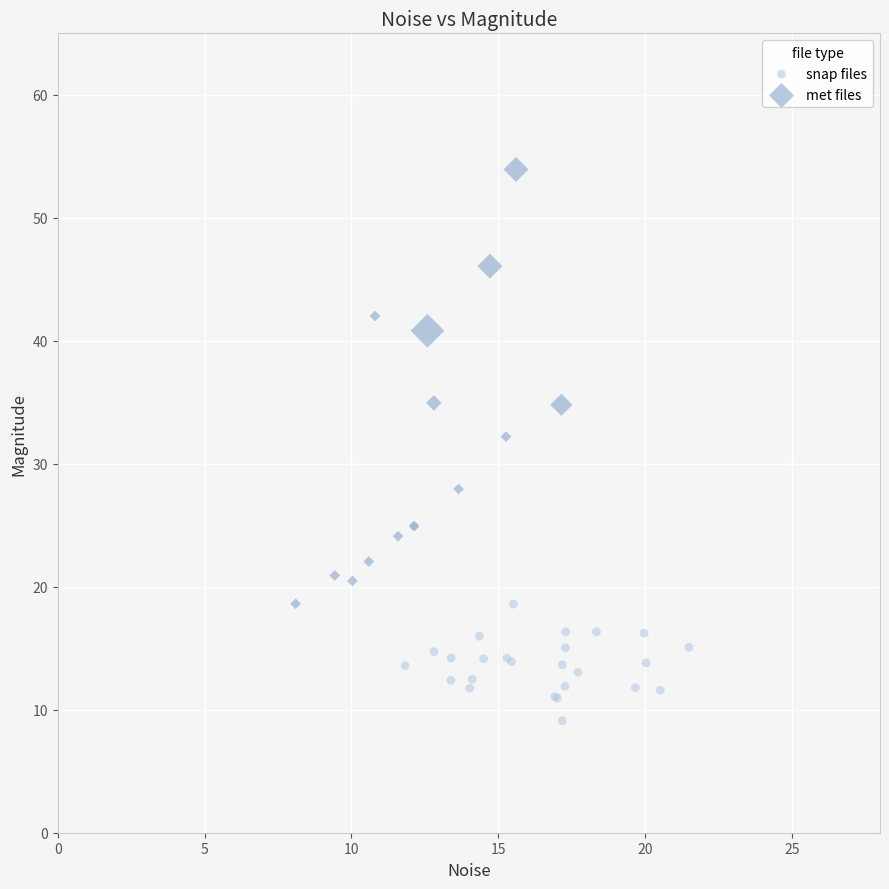

Which series reaches the minimum Y coordinate?

snap files